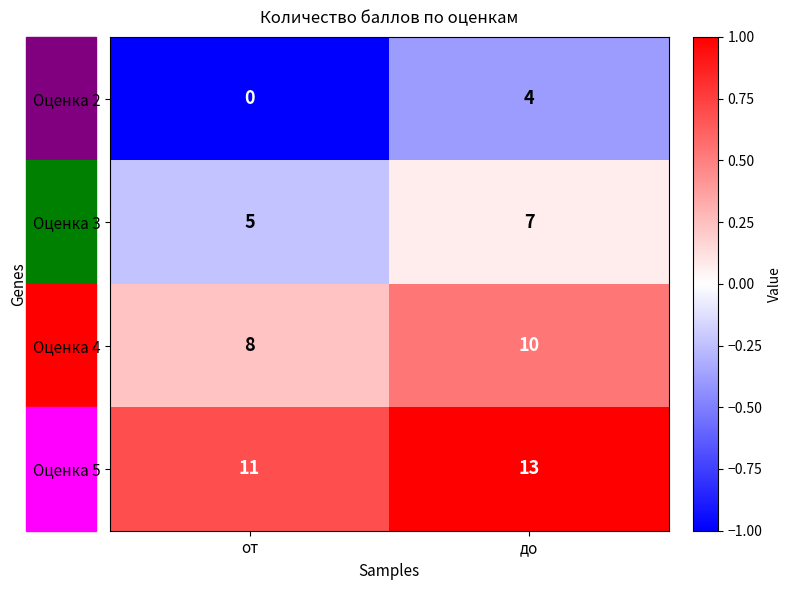

What is the sum of the Оценка 4 values at до and от?

18